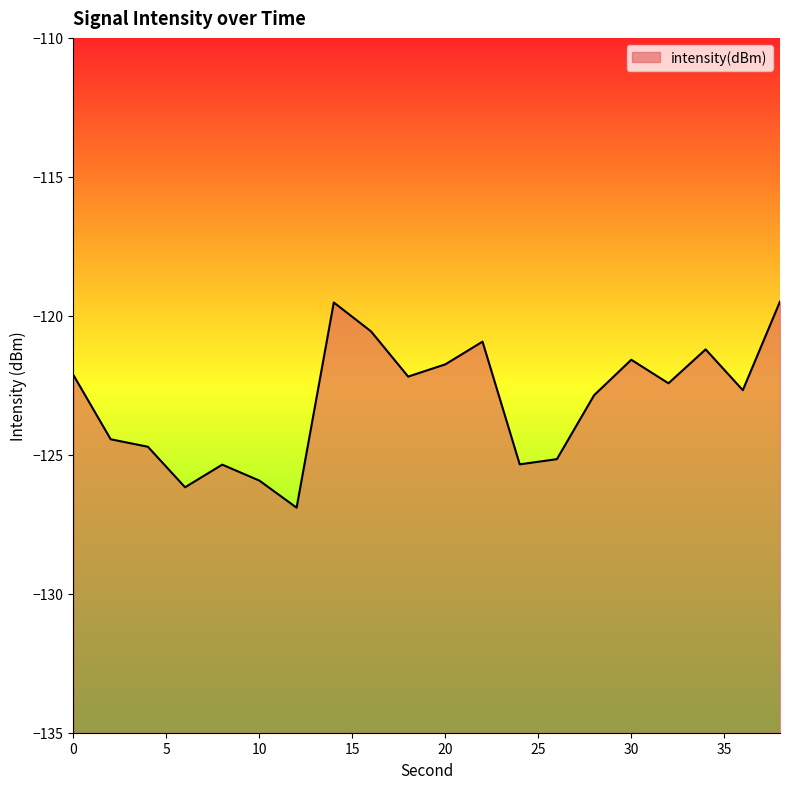

Between 24 and 38, which is larger?

38